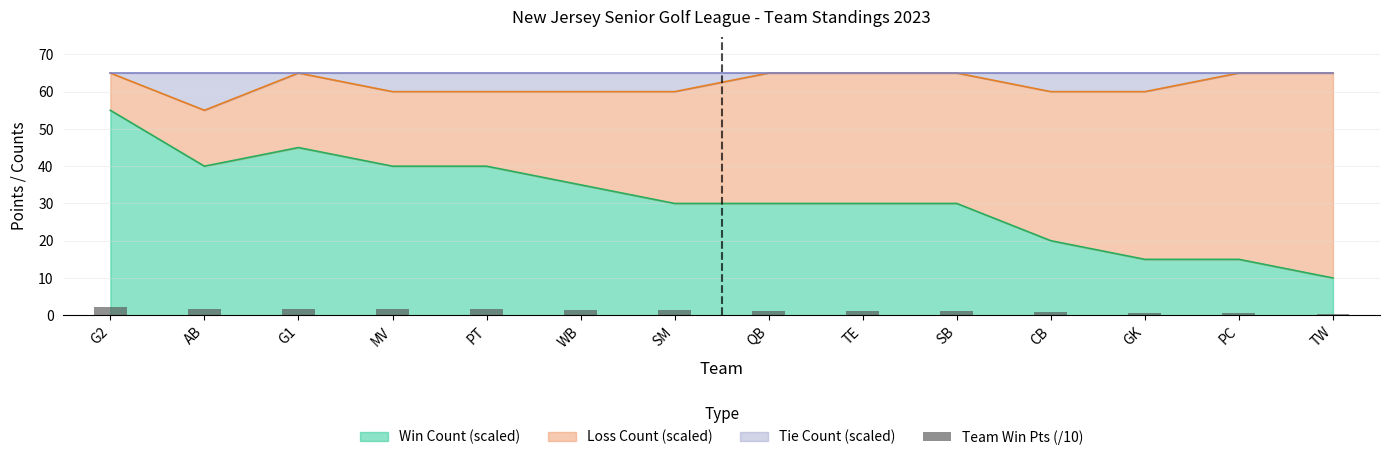

At which label is the value closest to 1?

CB